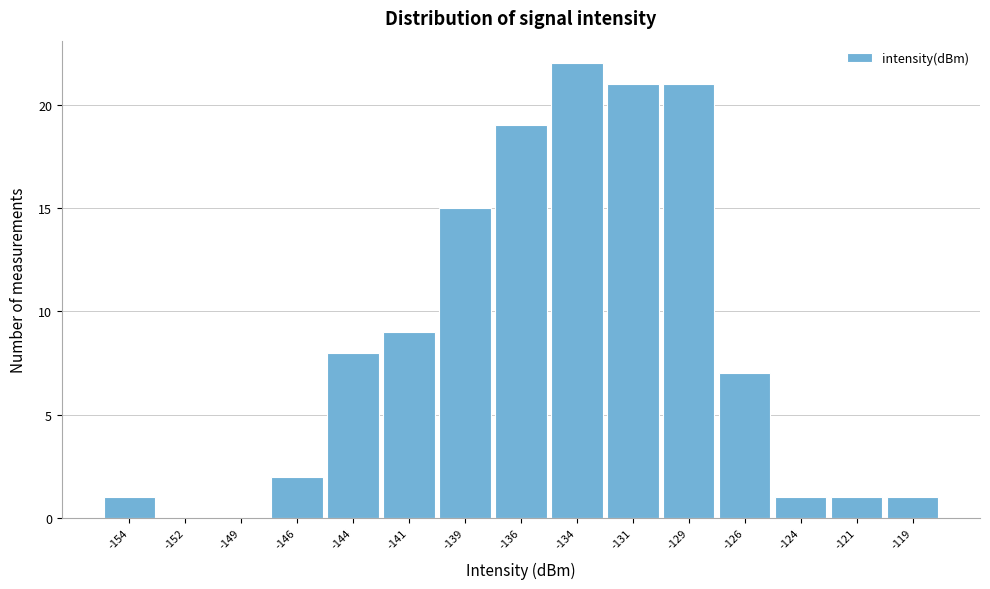

Reading right to left, list all the values displayed in this chart.

-119=1	-121=1	-124=1	-126=7	-129=21	-131=21	-134=22	-136=19	-139=15	-141=9	-144=8	-146=2	-149=0	-152=0	-154=1